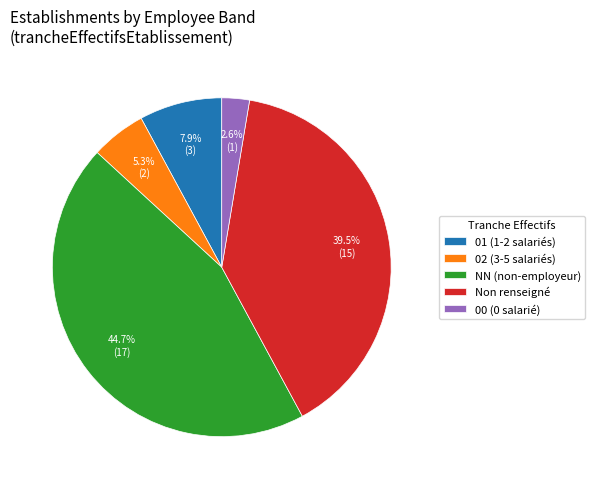

How many slices are in this pie chart?

5